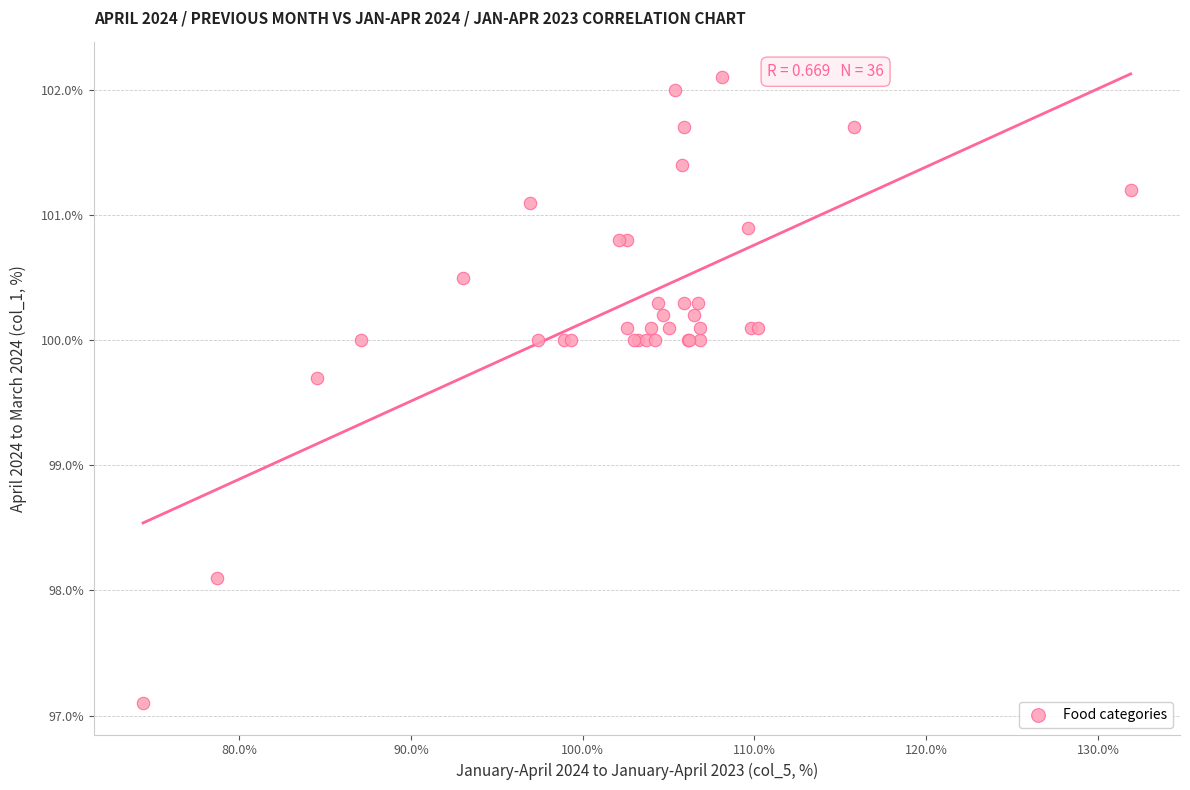

What Y value in the scatter plot is closest to 99?

99.7